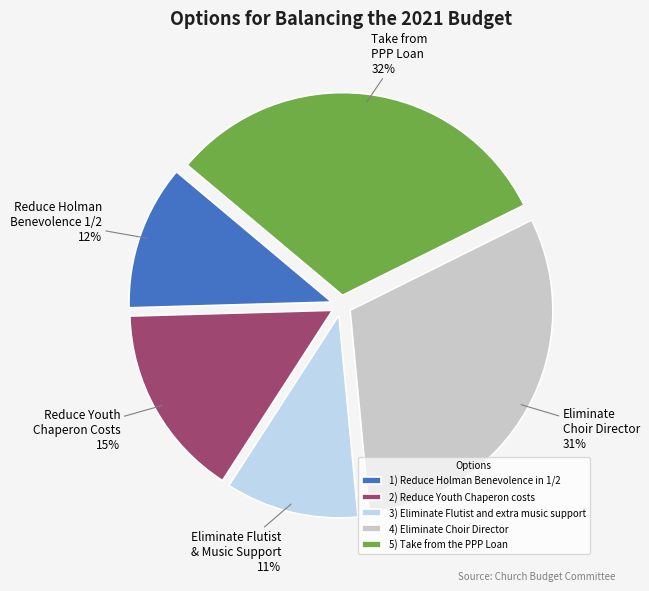

To the nearest percent, what portion does 4) Eliminate Choir Director represent?

31%